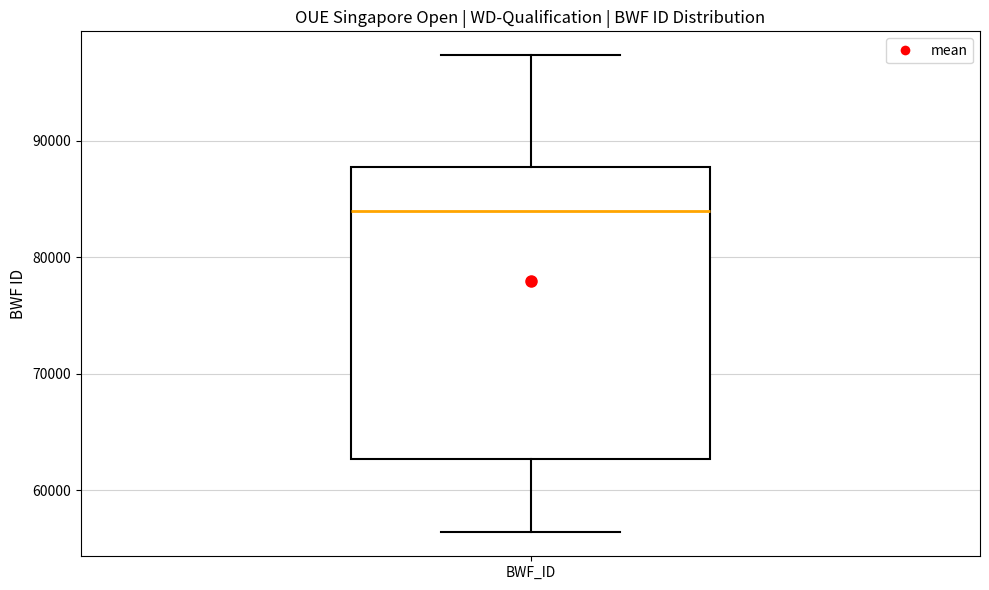

Transcribe this box plot: give where the median line is, the range the box spans, and where the two whiskers end, as read against the y-axis. The values are not printed on the chart, so give them approximately, as read against the axis.

median 84000, box 63000 to 88000, whiskers 56000 to 97000